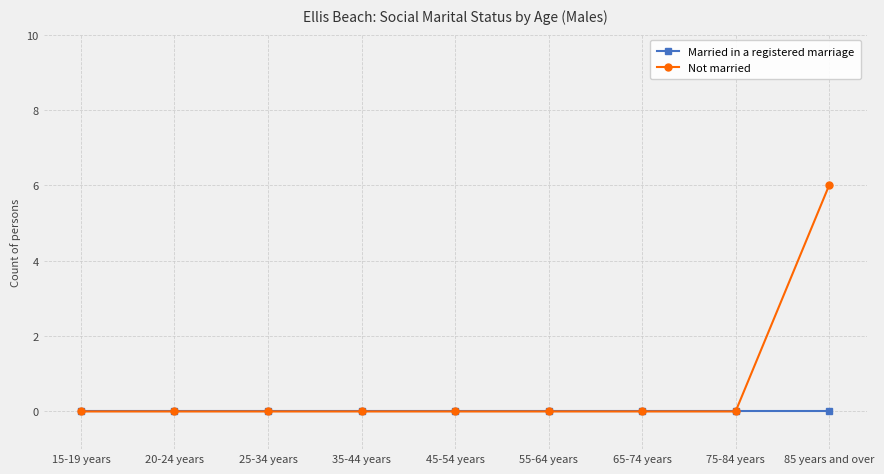

Between 25-34 years and 85 years and over, which series saw the biggest shift?

Not married